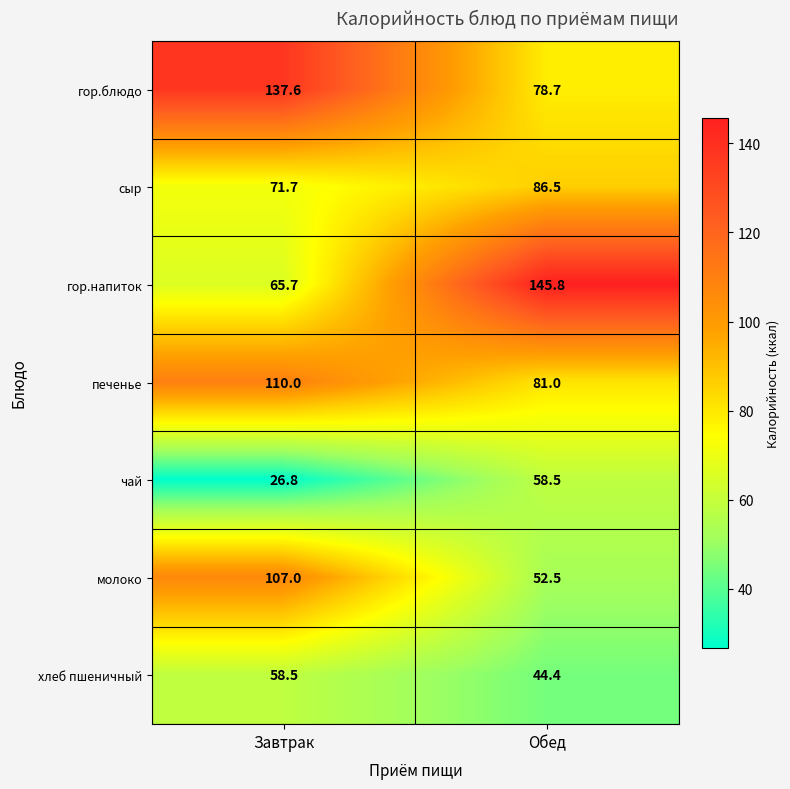

What is the average value of the гор.напиток series?

105.8